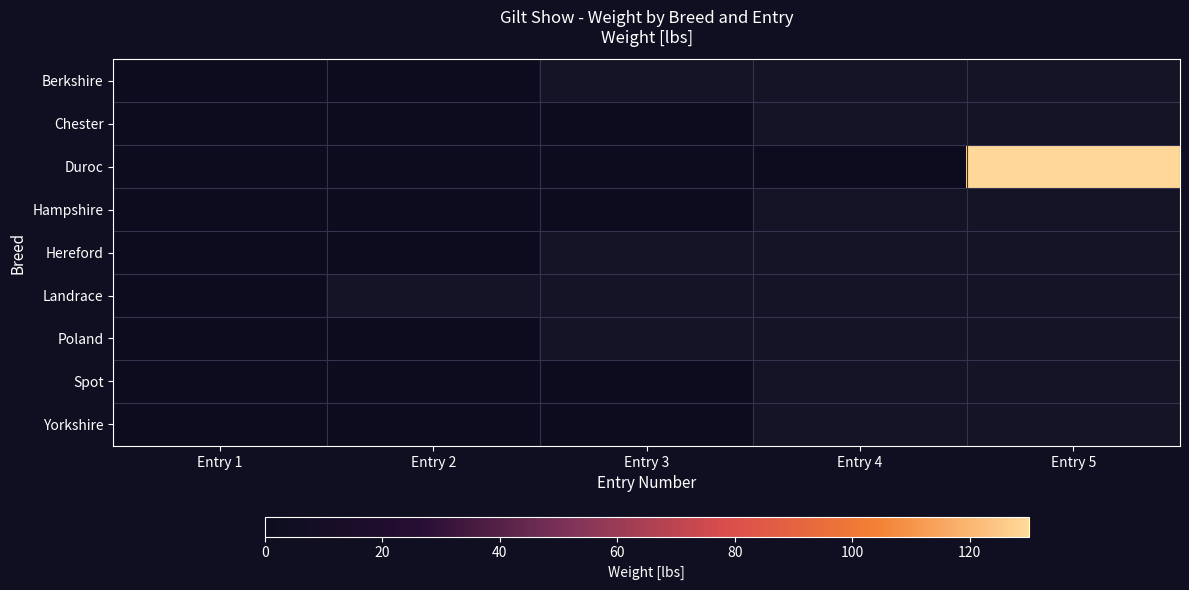

True or false: Hampshire has a value of 0.0 at Entry 2.

True